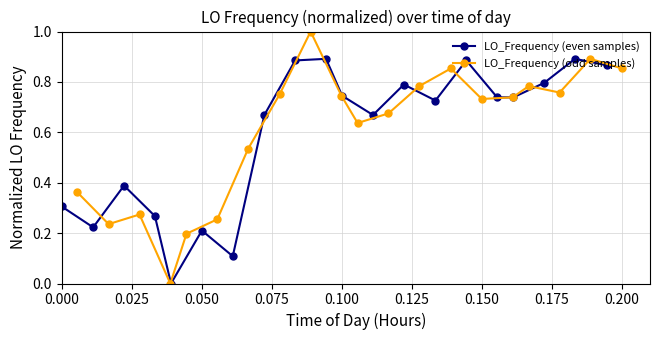

True or false: LO_Frequency (odd samples) and LO_Frequency (even samples) cross at least once.

True